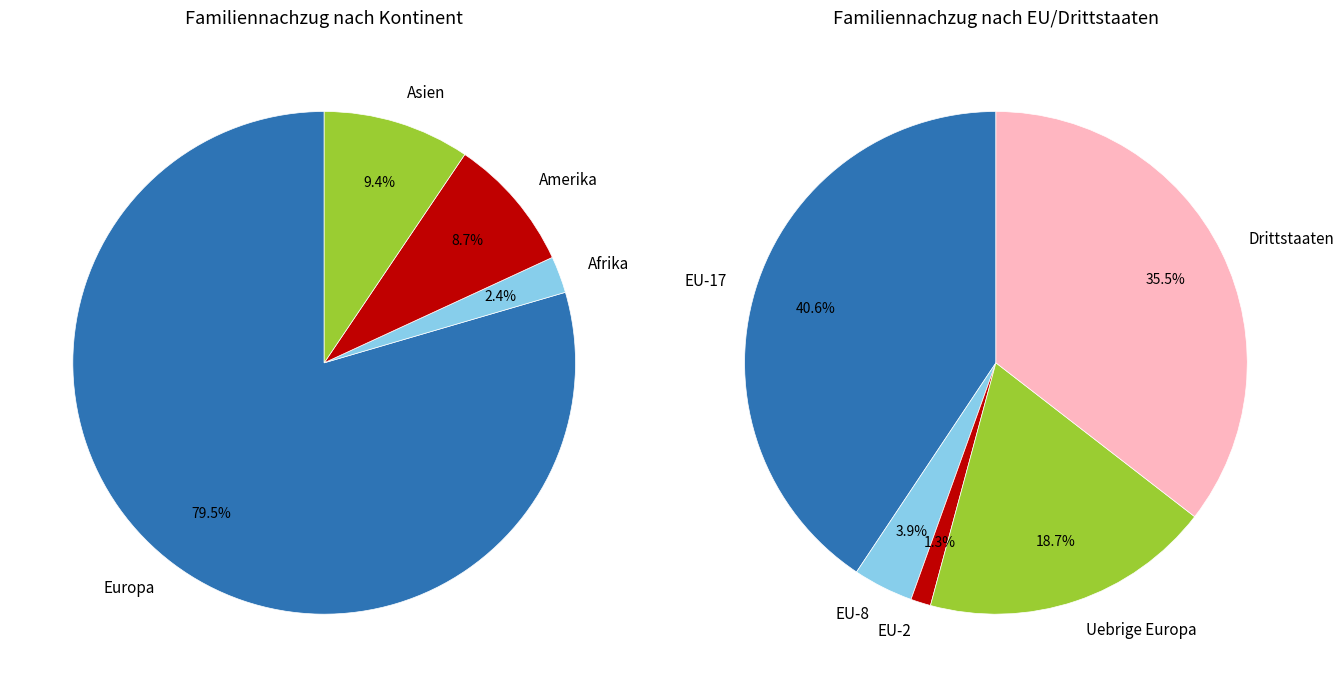

What is the largest slice in the pie chart?

Europa